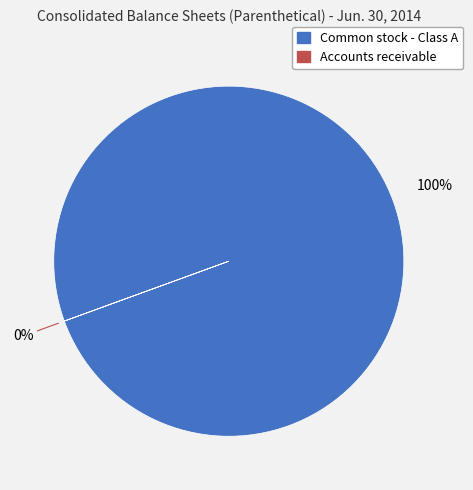

True or false: Common stock - Class A, shares outstanding accounts for 100% of the total.

True